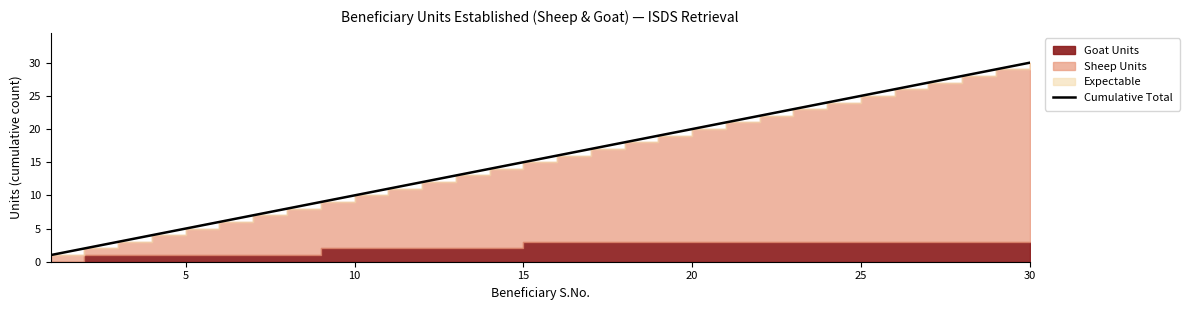

Reading left to right, transcribe all the data shown in this chart.

1	2	3	4	5	6	7	8	9	10	11	12	13	14	15	16	17	18	19	20	21	22	23	24	25	26	27	28	29	30